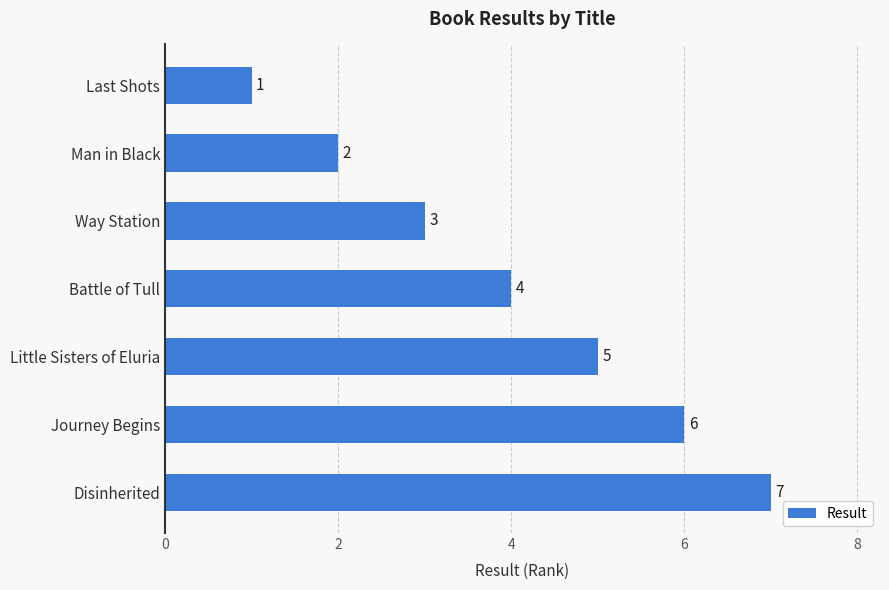

Approximately how many times larger is the value at Little Sisters of Eluria compared to Way Station?

1.7